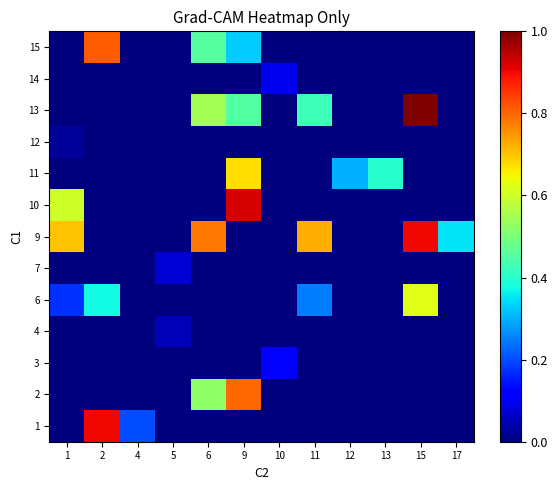

Which has a higher value, 2 or 15?

2